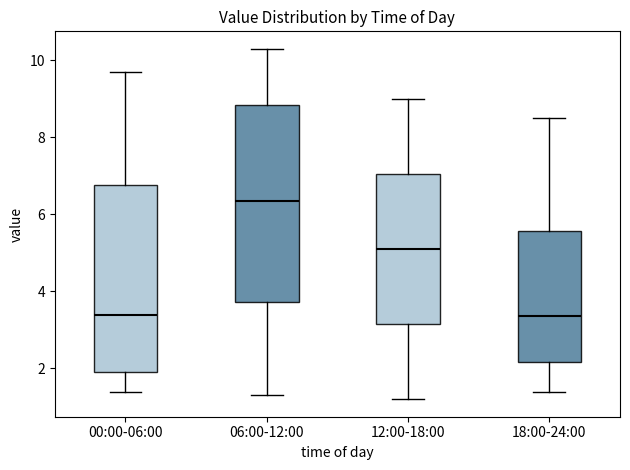

Reading left to right, read every box against the y-axis: the position of its median line, the range the box covers, and the ends of its whiskers. The values are not printed on the chart, so give them approximately, as read against the axis.

00:00-06:00: median 3.4, box 2.0 to 6.8, whiskers 1.4 to 9.8
06:00-12:00: median 6.4, box 3.8 to 8.8, whiskers 1.4 to 10.4
12:00-18:00: median 5.2, box 3.2 to 7.0, whiskers 1.2 to 9.0
18:00-24:00: median 3.4, box 2.2 to 5.6, whiskers 1.4 to 8.6